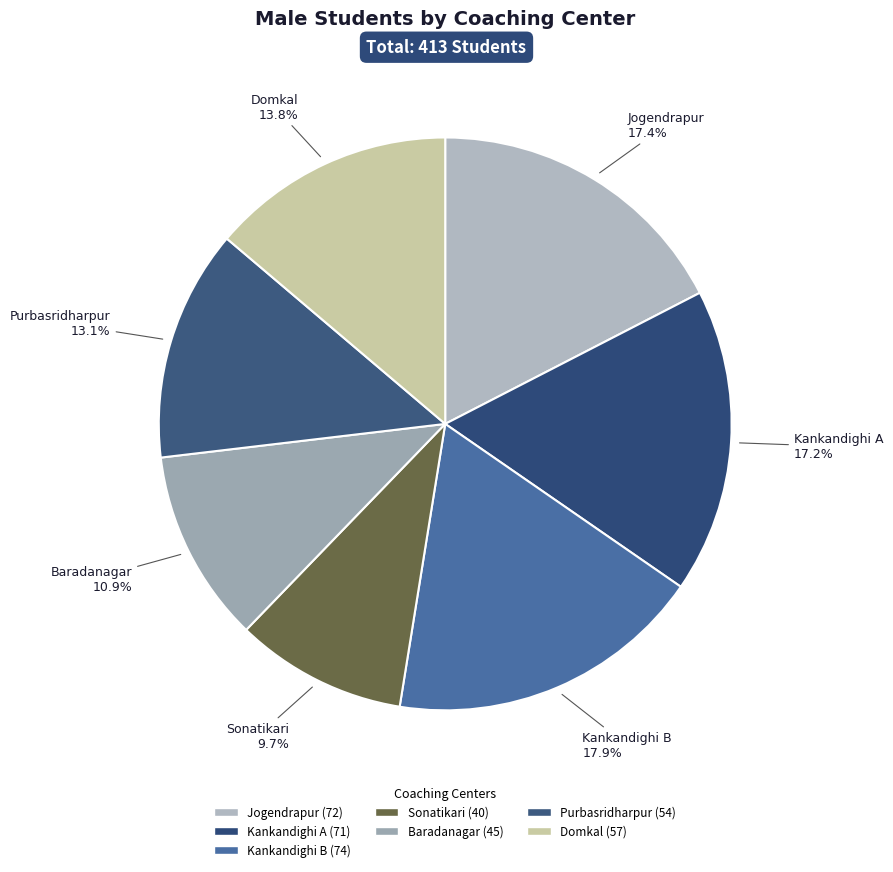

True or false: Kankandighi A accounts for 17% of the total.

True